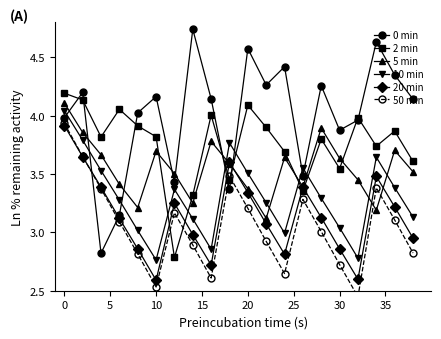

Which series has the largest total across all categories?

0 min